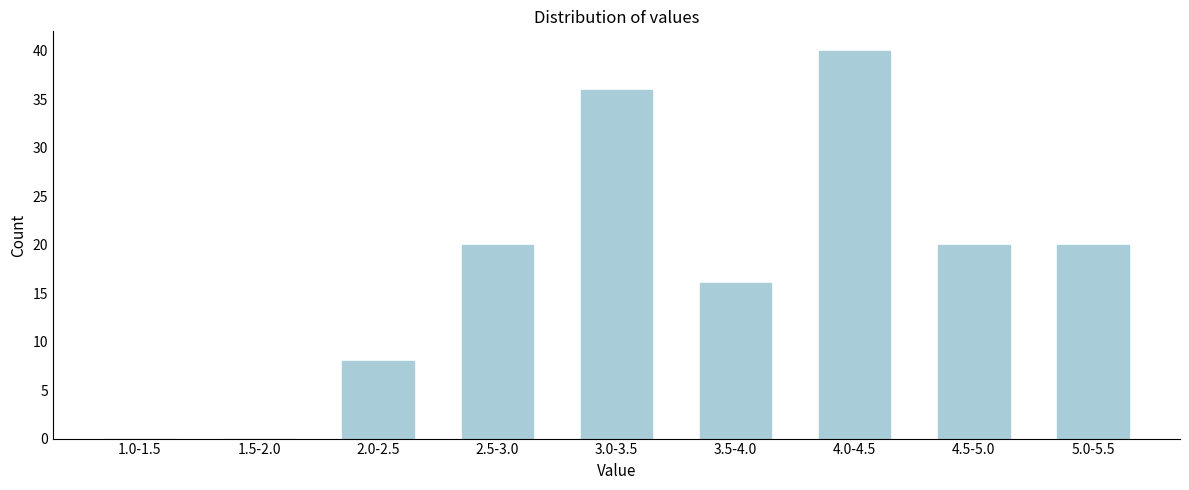

Reading left to right, list all the values displayed in this chart.

1.0-1.5=0	1.5-2.0=0	2.0-2.5=8	2.5-3.0=20	3.0-3.5=36	3.5-4.0=16	4.0-4.5=40	4.5-5.0=20	5.0-5.5=20